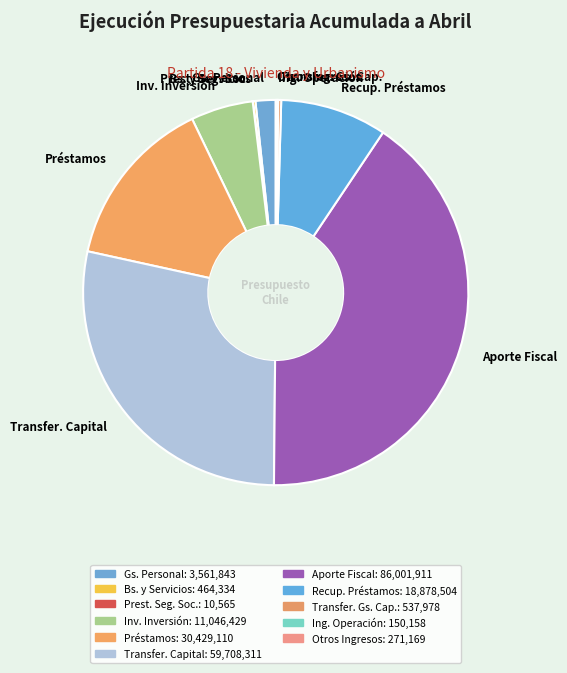

What is the largest slice in the pie chart?

Aporte Fiscal